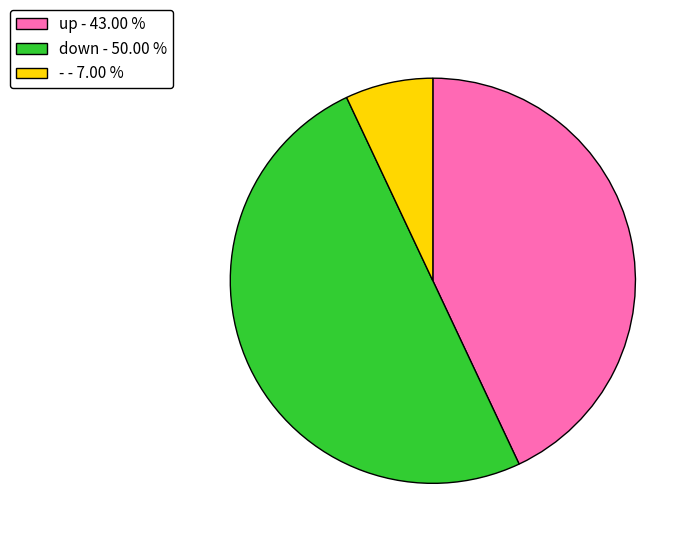

Does - - 7.00 % account for over 50% of the chart?

No